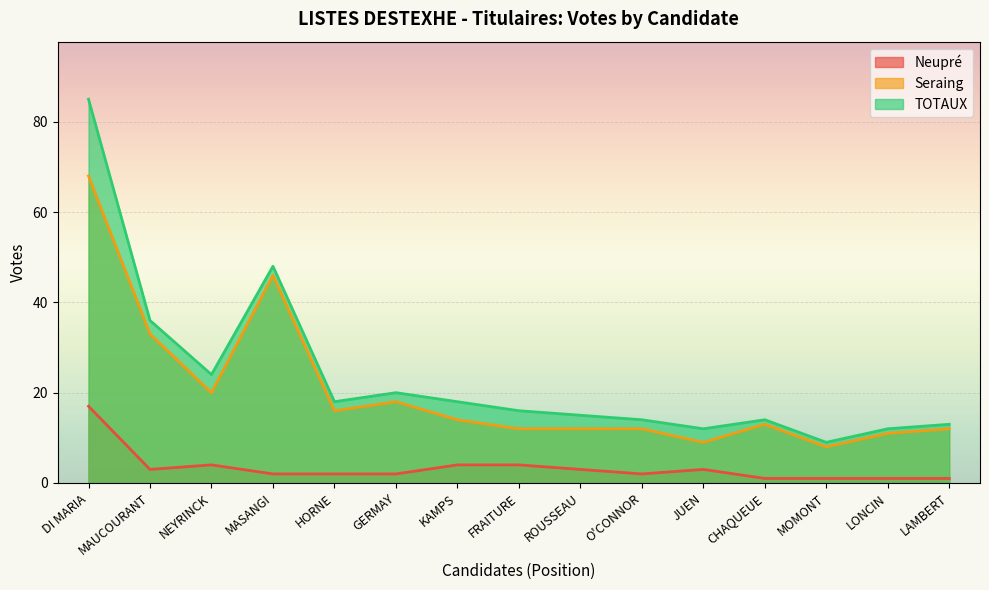

Where does the Neupré series first go above 2?

DI MARIA